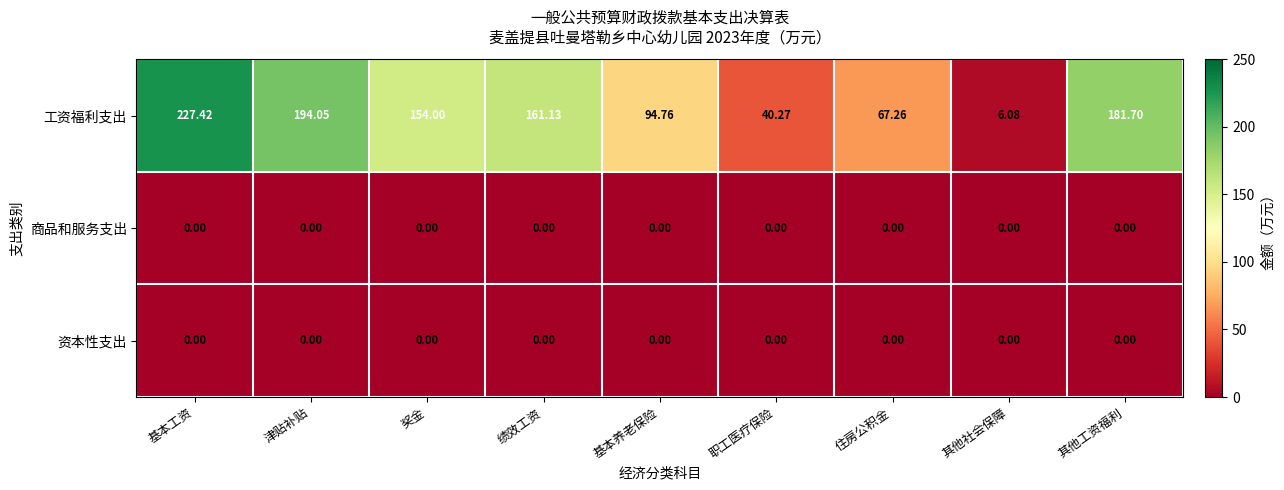

At which label does 工资福利支出 first exceed 154?

基本工资